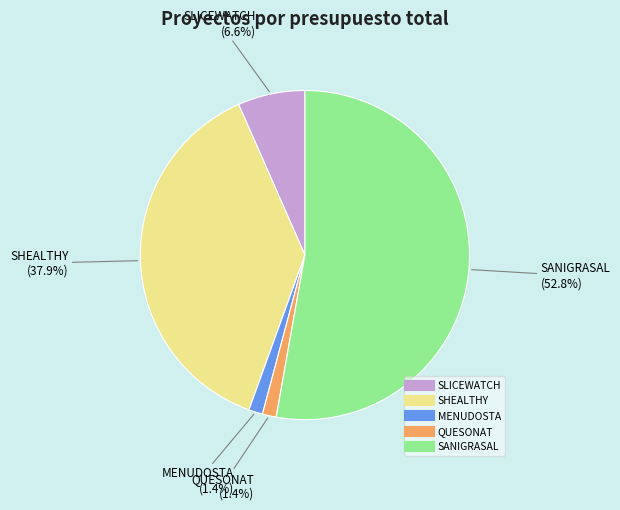

The SLICEWATCH slice represents 1% of the pie. True or false?

False